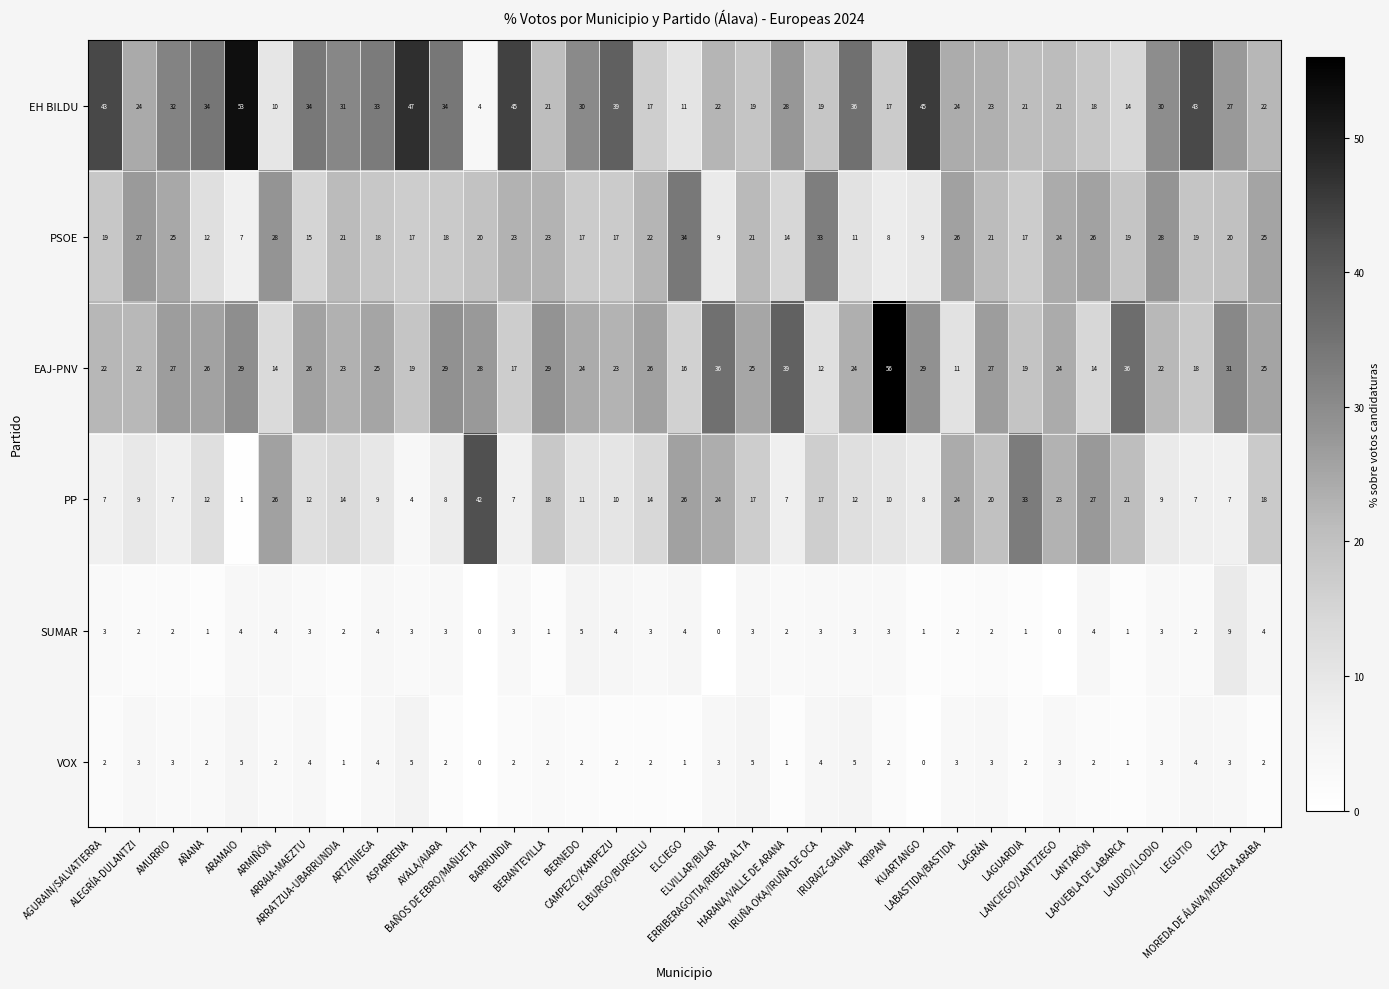

What is the difference between the highest and lowest values at ELBURGO/BURGELU?

24